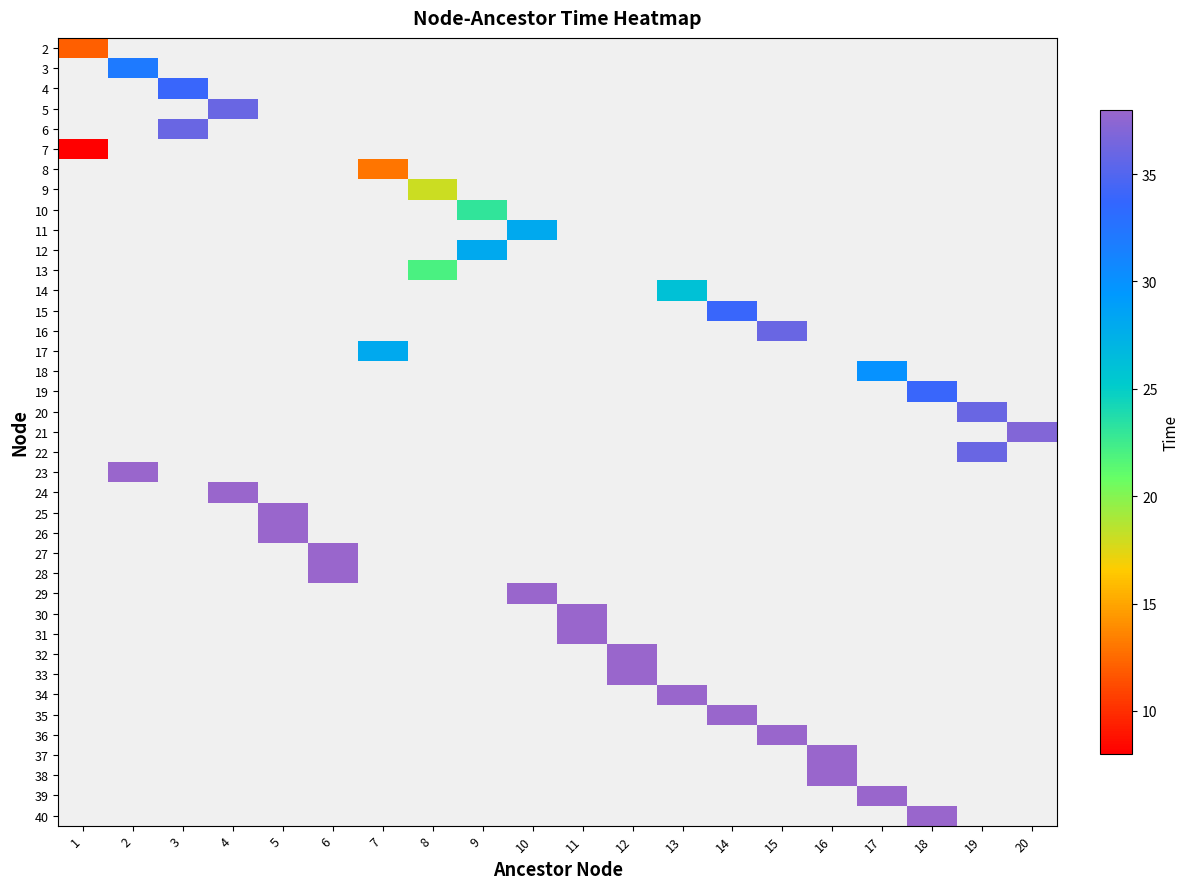

At how many categories does at least one series exceed 22?

18